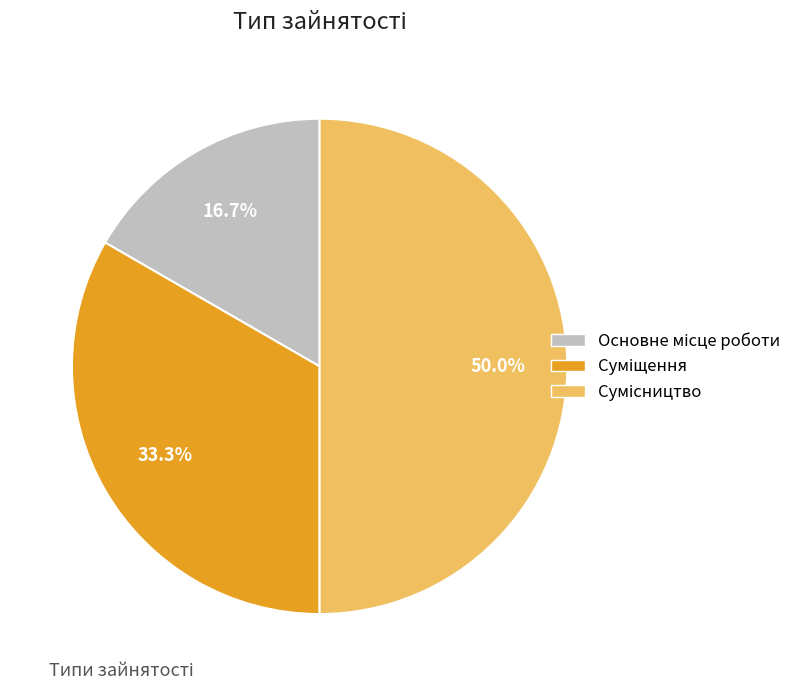

True or false: Сумісництво accounts for 50% of the total.

True